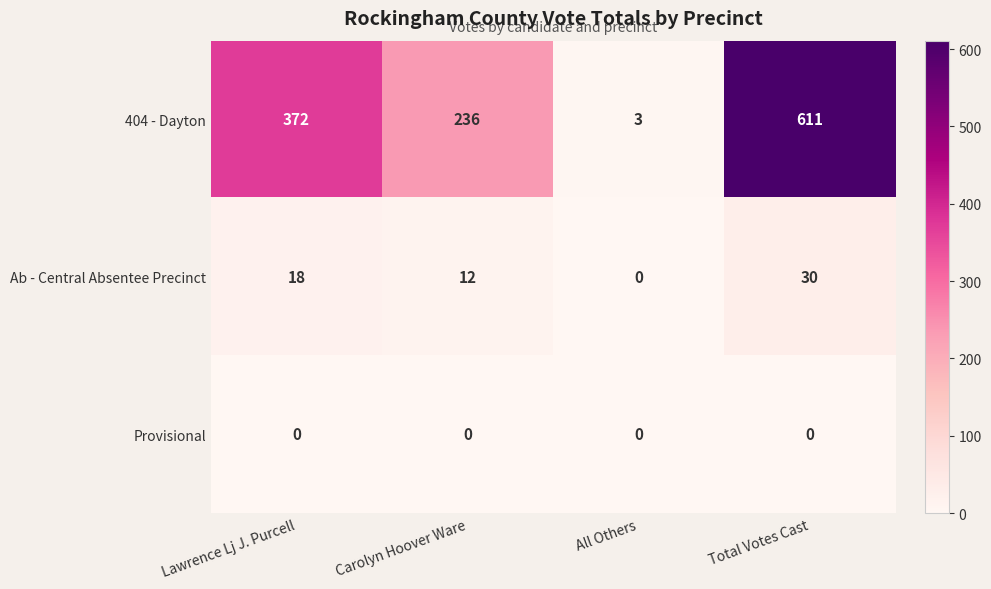

Reading left to right, what are all the values shown in this chart?

404 - Dayton: Lawrence Lj J. Purcell=372	Carolyn Hoover Ware=236	All Others=3	Total Votes Cast=611
Ab - Central Absentee Precinct: Lawrence Lj J. Purcell=18	Carolyn Hoover Ware=12	All Others=0	Total Votes Cast=30
Provisional: Lawrence Lj J. Purcell=0	Carolyn Hoover Ware=0	All Others=0	Total Votes Cast=0